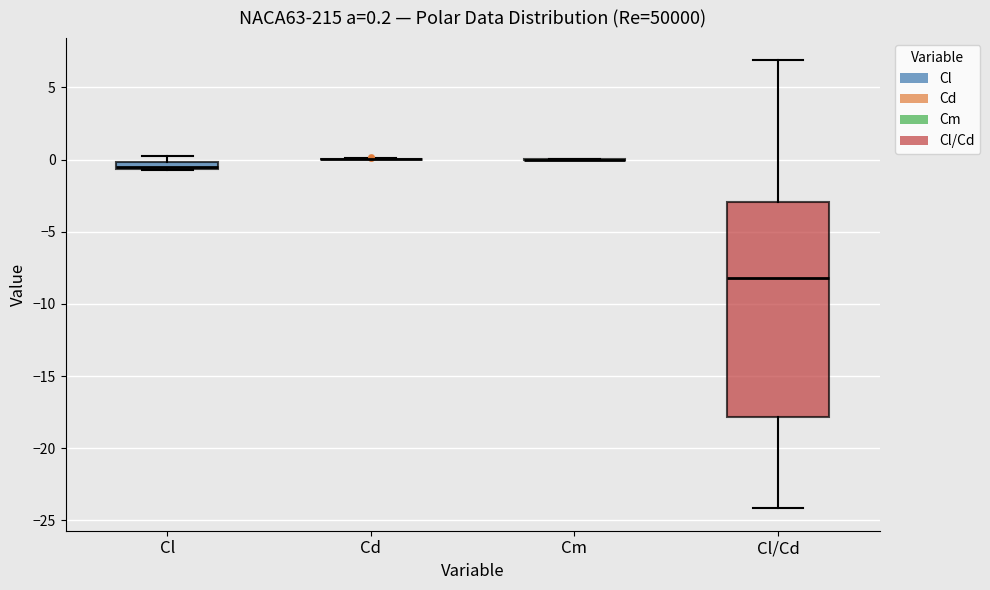

Comparing the boxes themselves (not the whiskers), which one is the tallest?

Cl/Cd